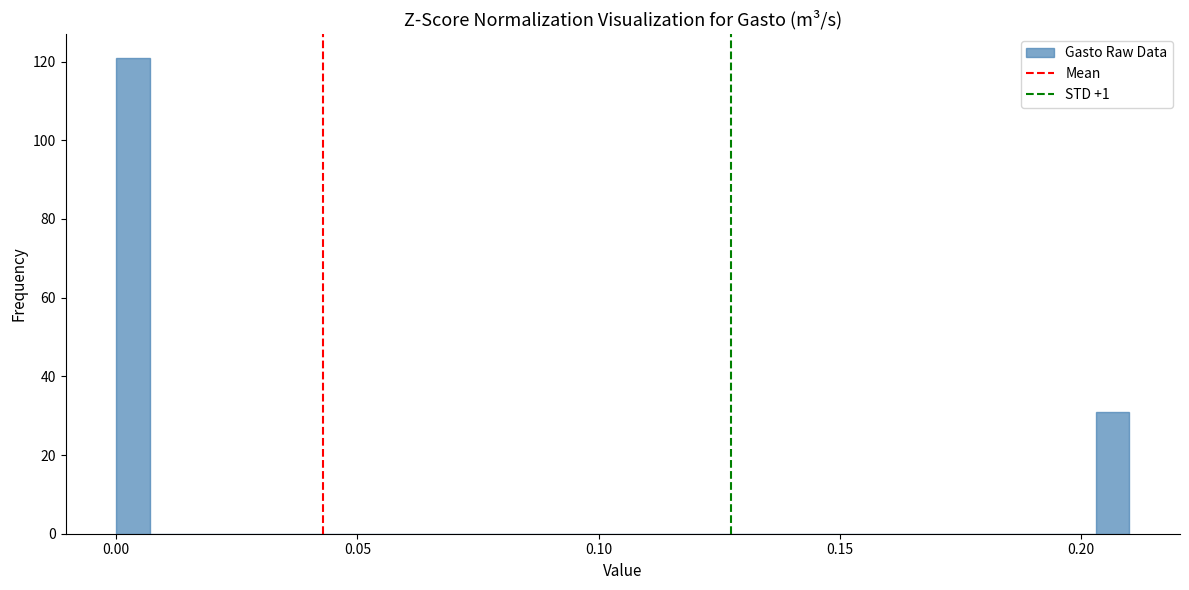

Around what value on the x-axis is the tallest bar? Give the approximate position of its centre, as read against the axis.

0.005